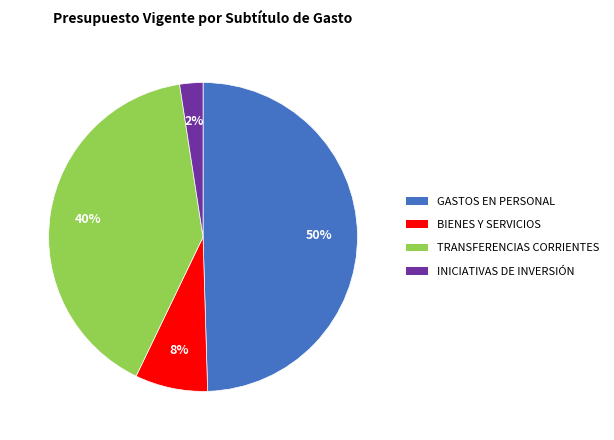

Is there a majority slice in this chart?

No